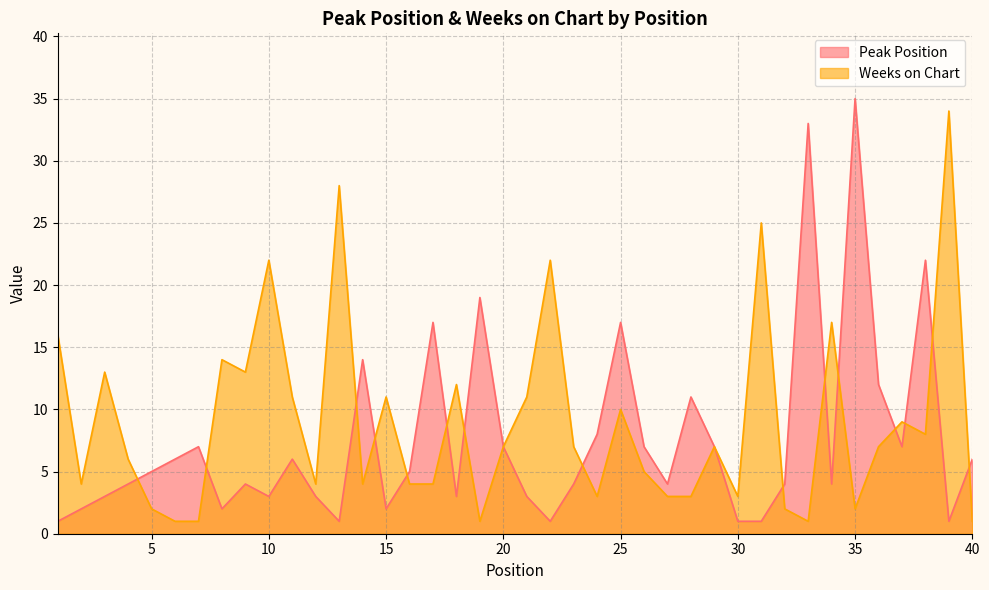

What is the minimum value for Weeks on Chart?

1